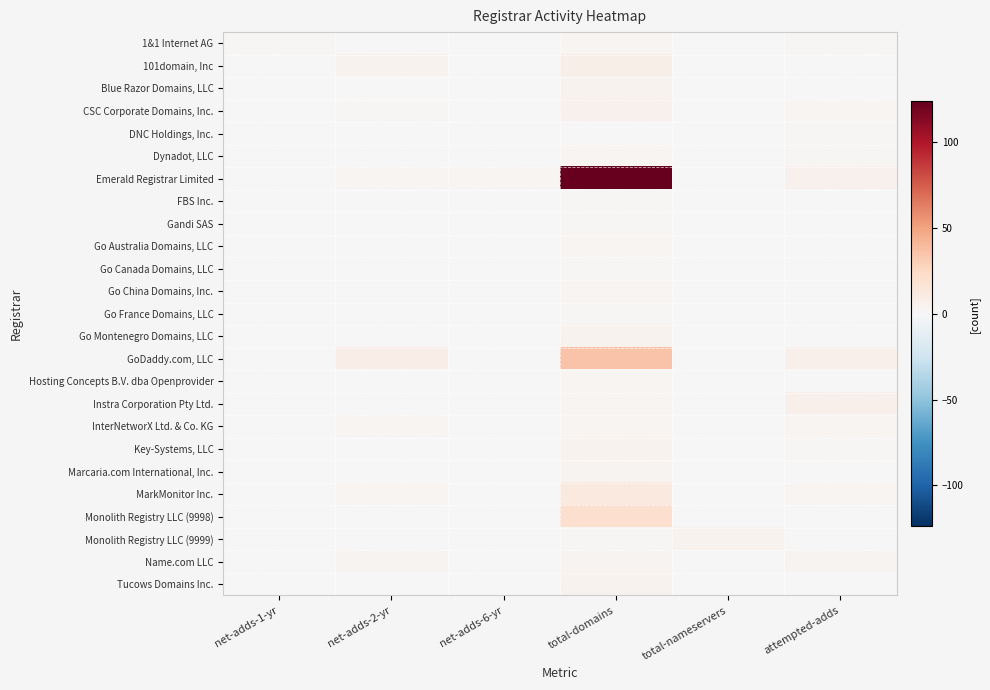

At how many categories does at least one series exceed 91?

1